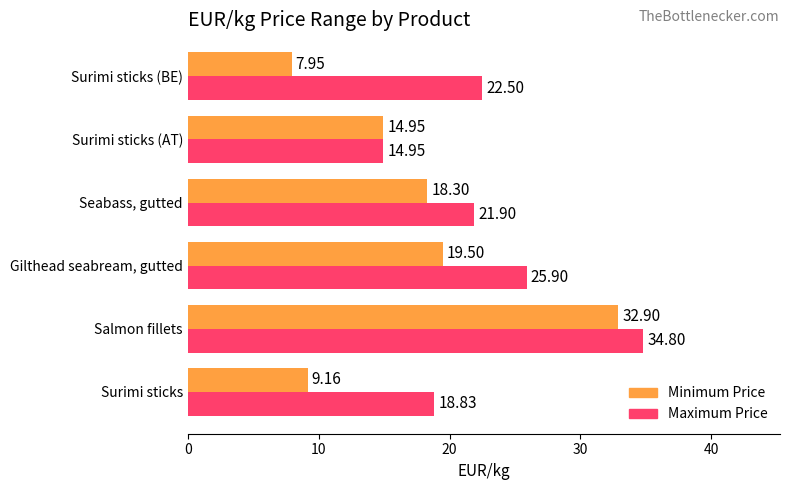

Is the value of Minimum Price at Gilthead seabream, gutted greater than the value of Maximum Price at Salmon fillets?

No